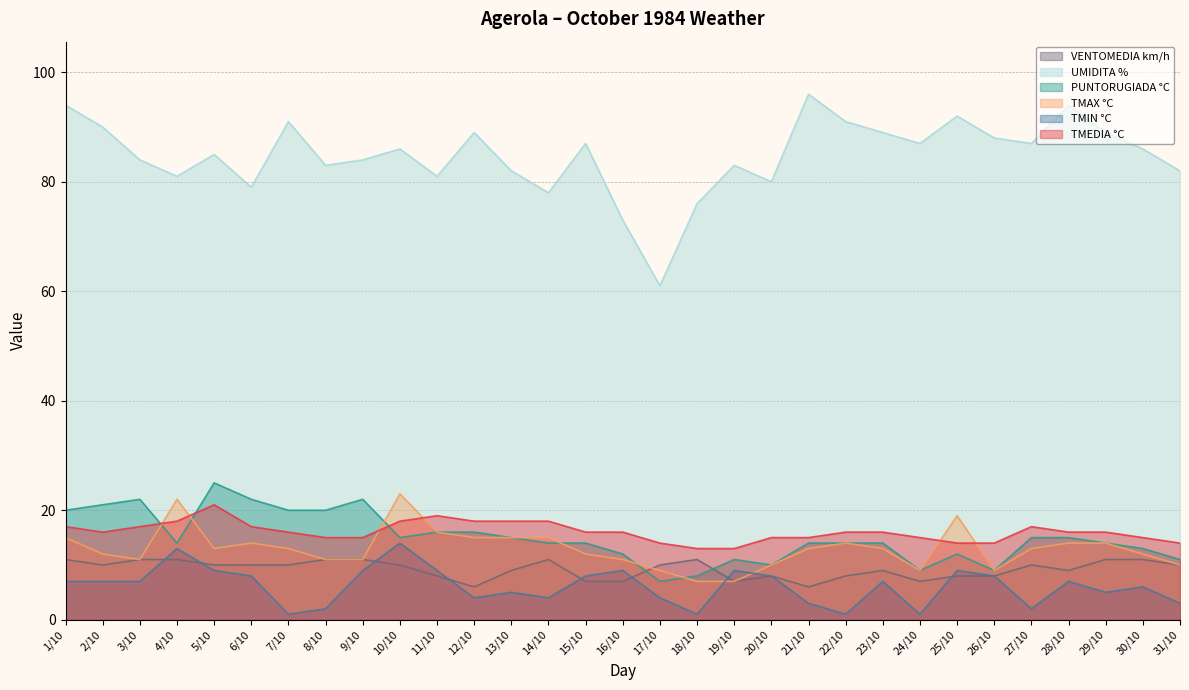

At which category does PUNTORUGIADA °C reach its first local peak?

3/10